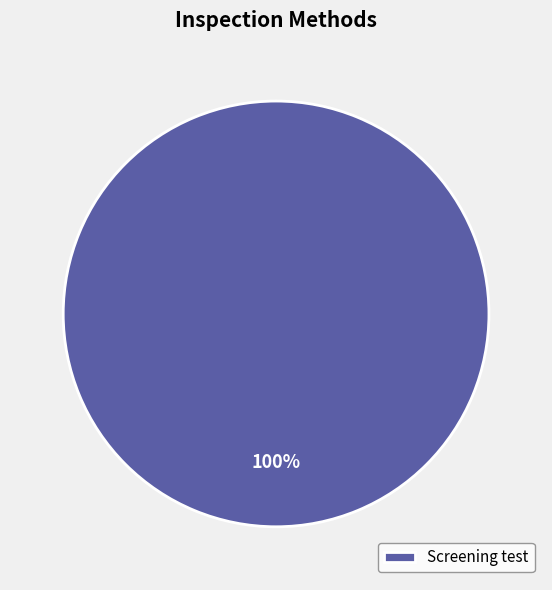

What is the majority slice?

Screening test